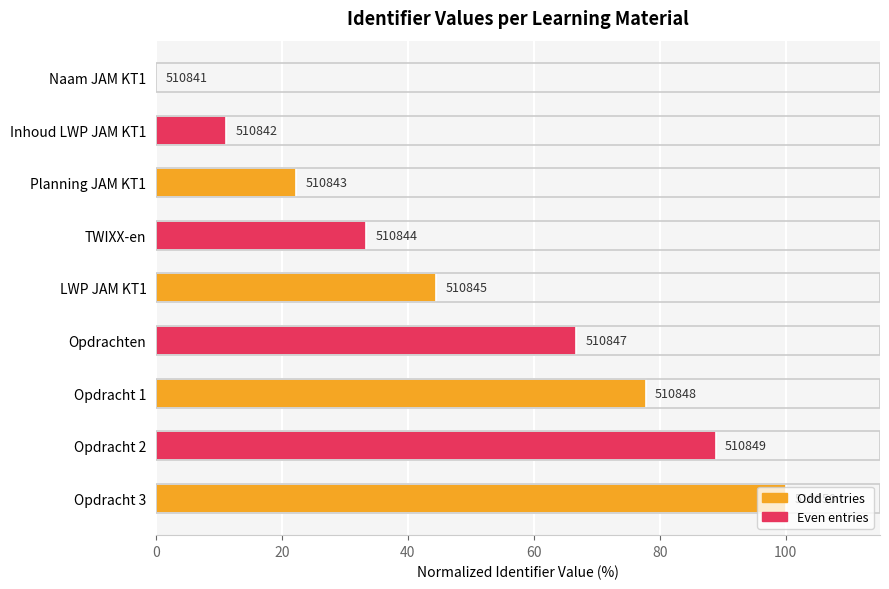

What is the sum of all values?

444.4